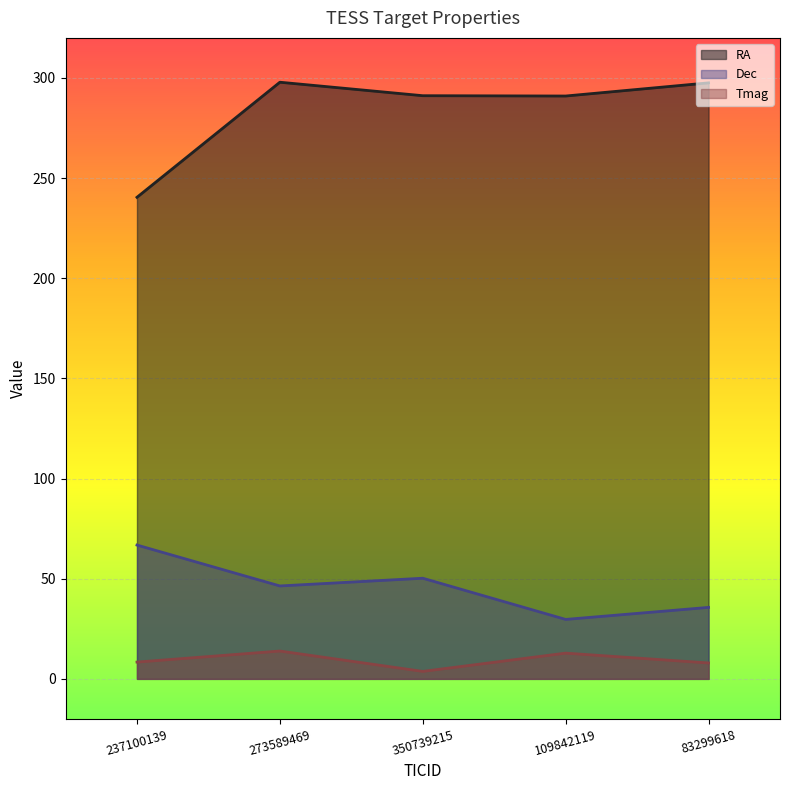

Read the Tmag value at 83299618.

7.9